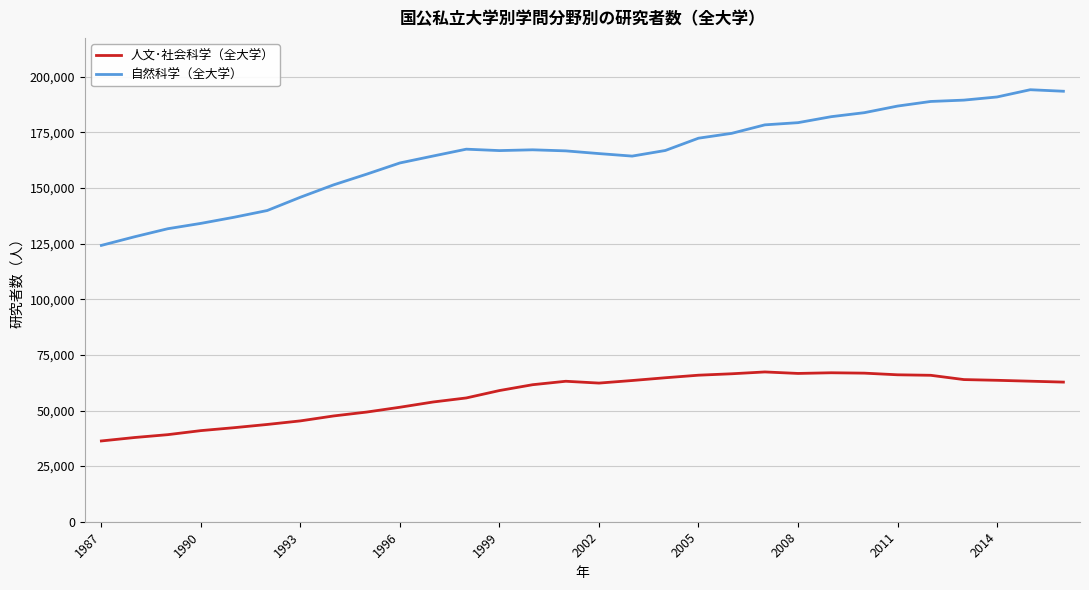

True or false: 自然科学（全大学） and 人文･社会科学（全大学） cross at least once.

False